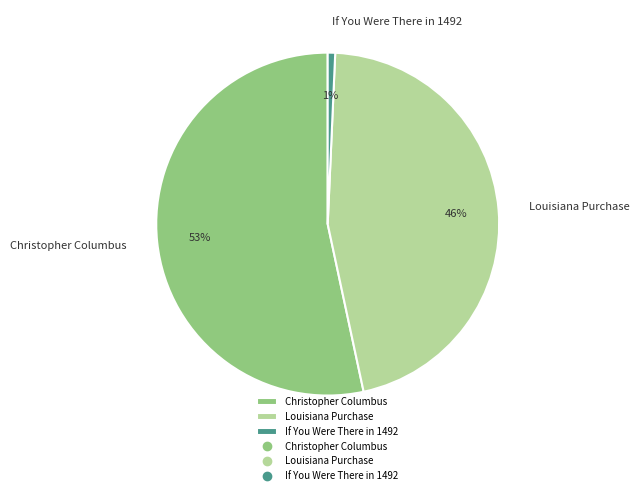

Which slice represents more than half of the pie?

Christopher Columbus